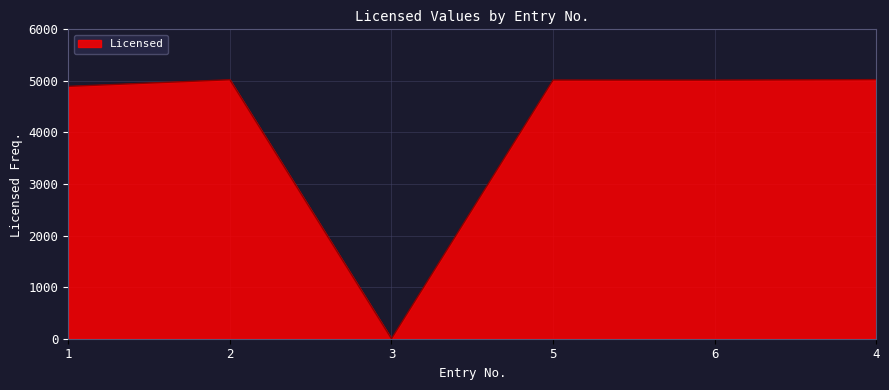

True or false: there are more than 2 points higher than both neighbors.

False